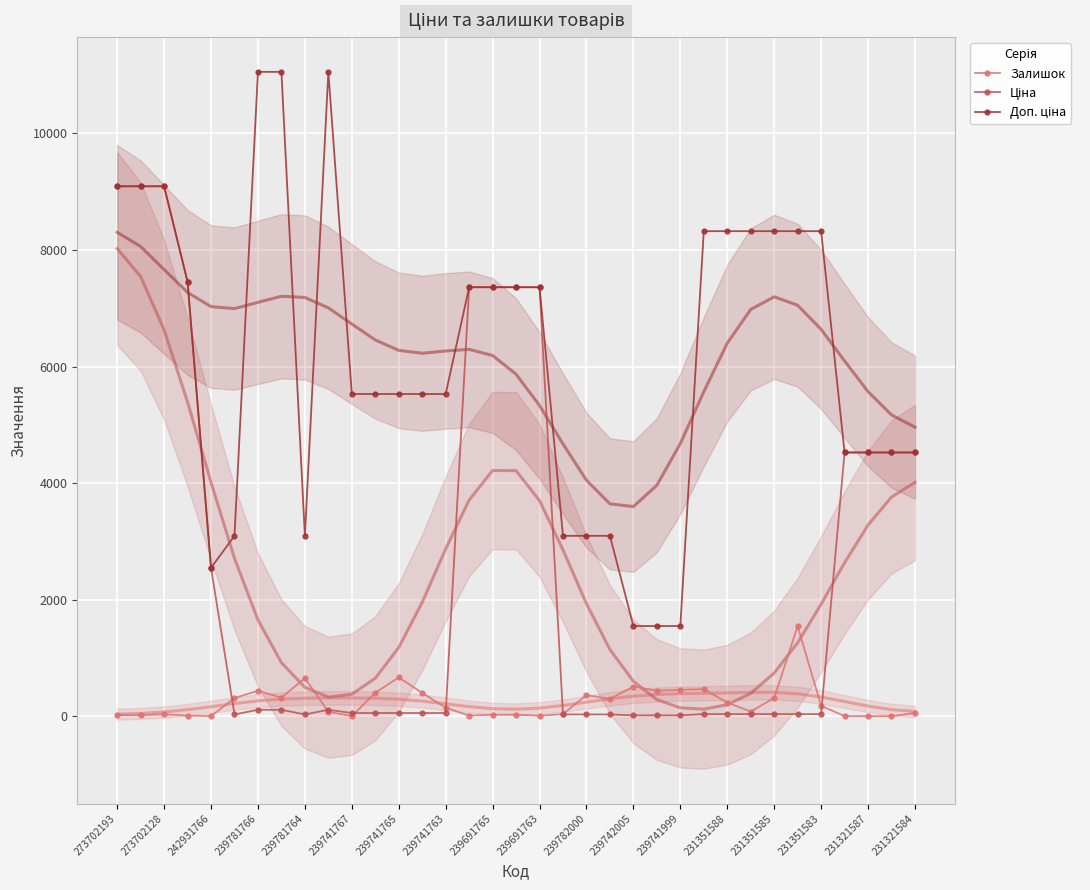

True or false: Доп. ціна and Ціна intersect in this chart.

False